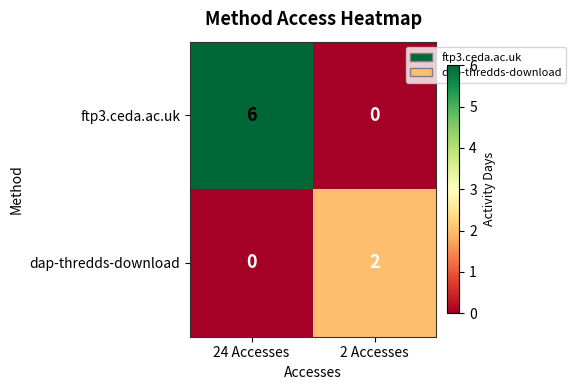

At 24 Accesses, list the series in order from largest to smallest.

ftp3.ceda.ac.uk, dap-thredds-download